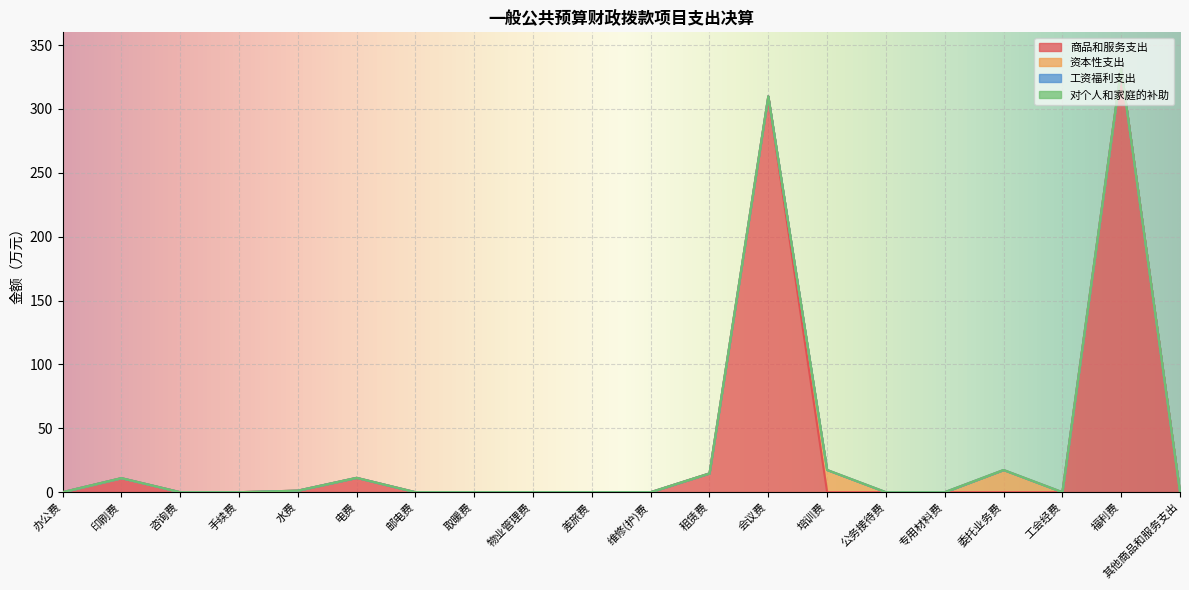

What is the label of the 1st point from the right?

其他商品和服务支出